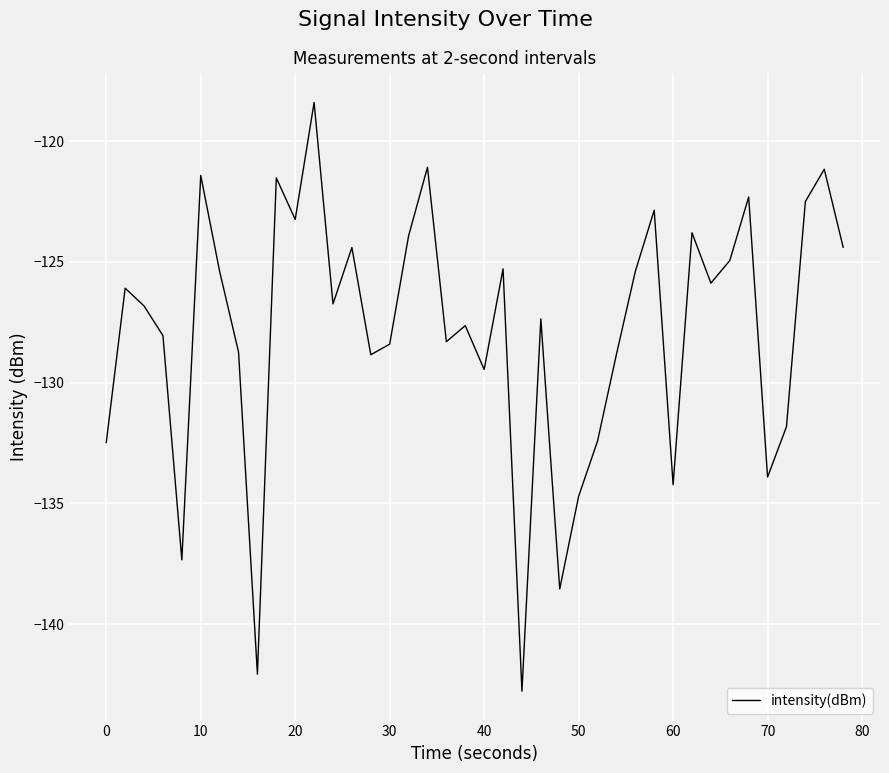

What is the greatest value displayed?

-118.4